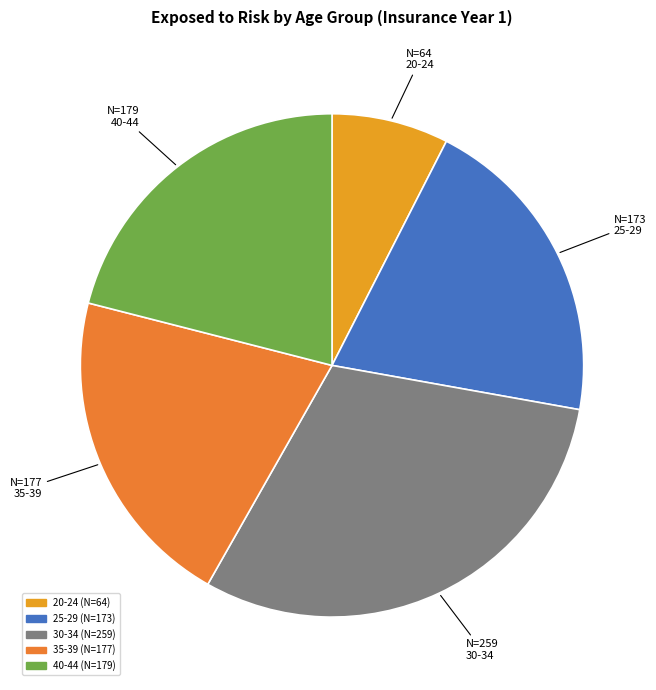

How many slices are in this pie chart?

5